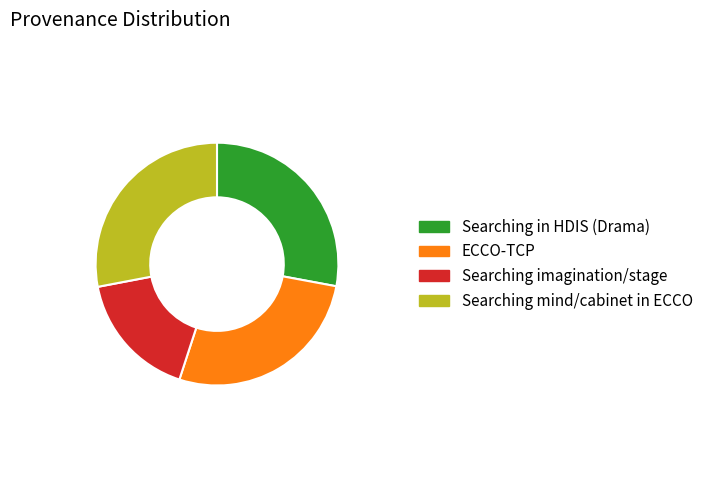

Is there any slice that represents more than half of the pie?

No